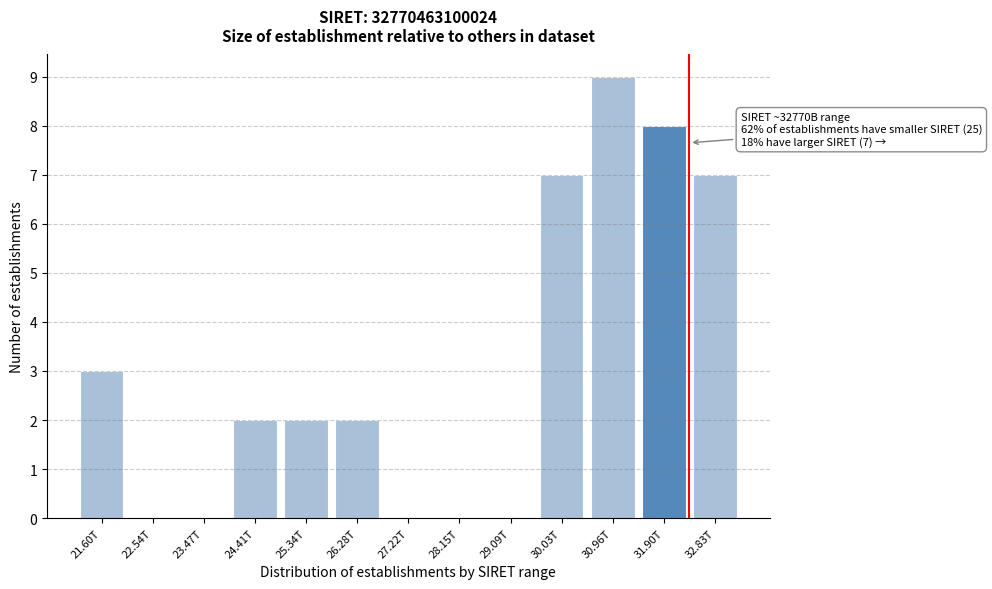

Reading left to right, list all the values displayed in this chart.

21.60T=3	22.54T=0	23.47T=0	24.41T=2	25.34T=2	26.28T=2	27.22T=0	28.15T=0	29.09T=0	30.03T=7	30.96T=9	31.90T=8	32.83T=7